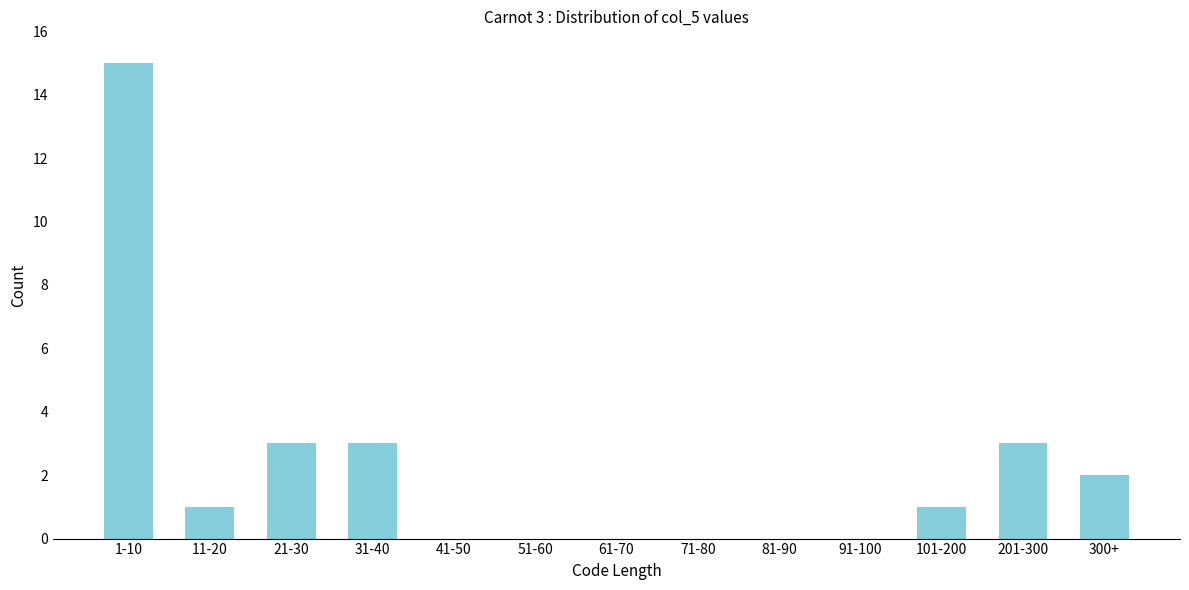

Reading right to left, what are all the values shown in this chart?

300+=2	201-300=3	101-200=1	91-100=0	81-90=0	71-80=0	61-70=0	51-60=0	41-50=0	31-40=3	21-30=3	11-20=1	1-10=15